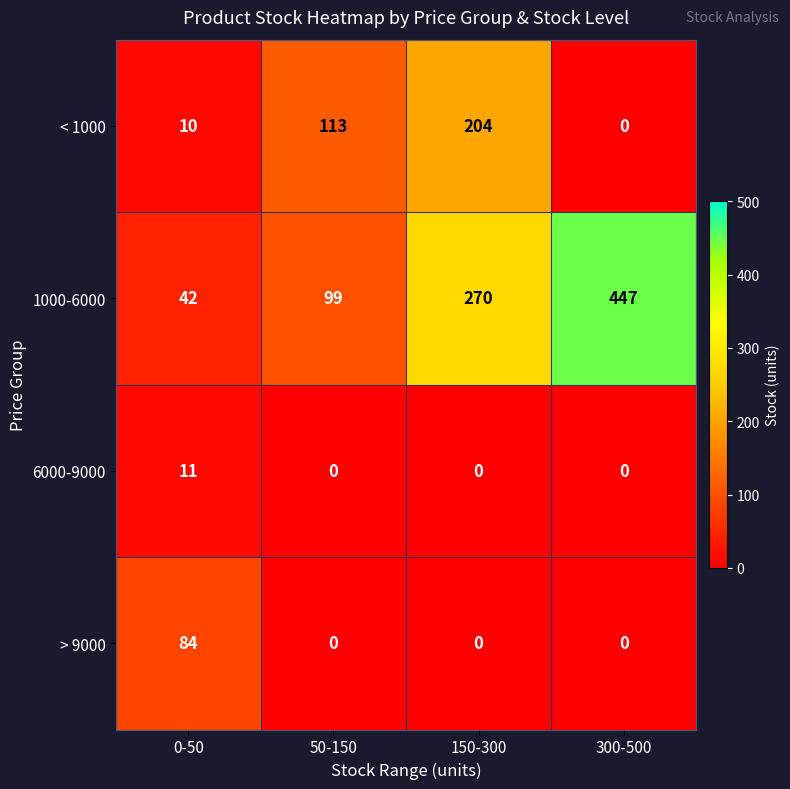

Reading left to right, extract all data points from this chart.

< 1000: 10	113	204	0
1000-6000: 42	99	270	447
6000-9000: 11	0	0	0
> 9000: 84	0	0	0